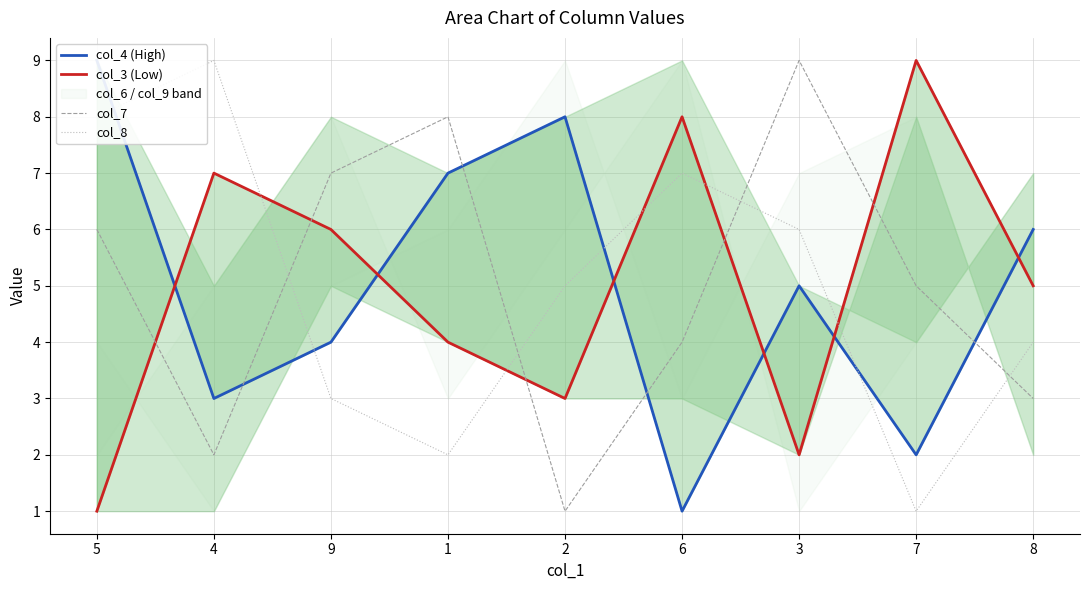

True or false: col_3 (Low) and col_7 intersect in this chart.

True